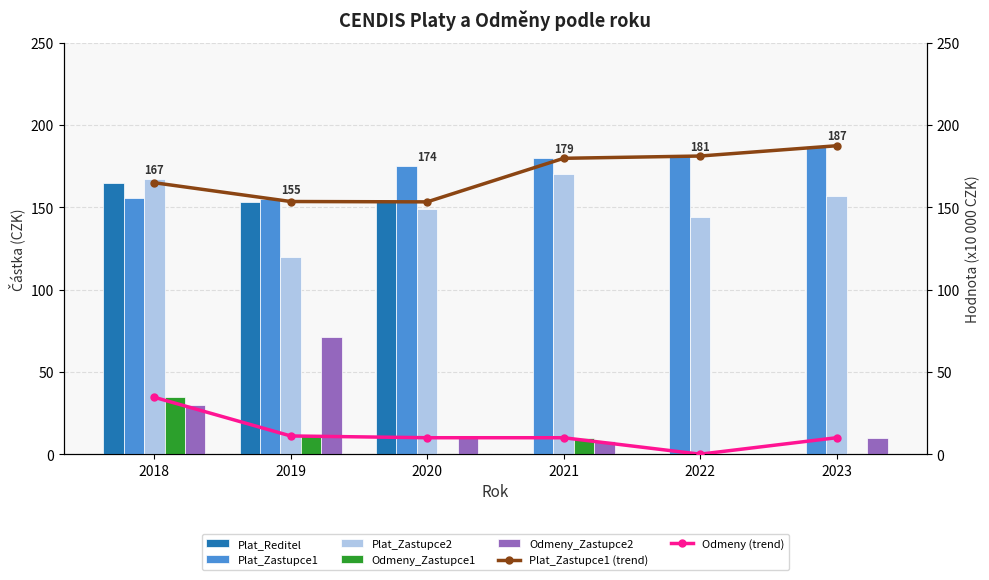

At how many categories does at least one series exceed 36?

6